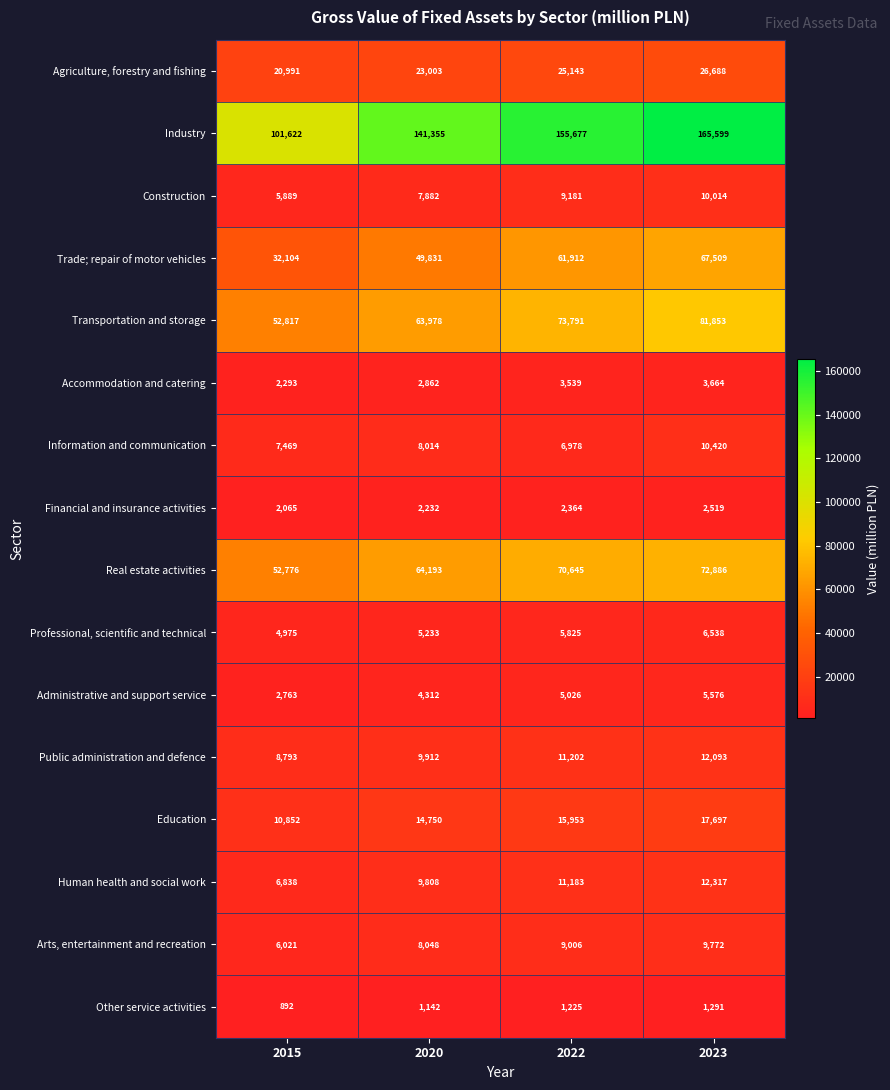

True or false: Real estate activities has a value of 31294 at 2023.

False